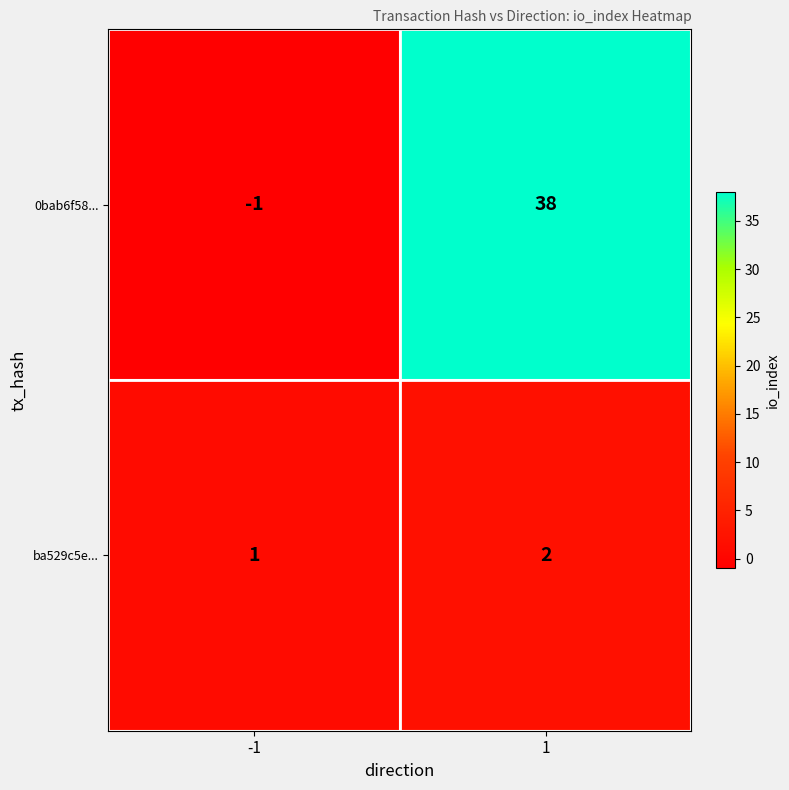

Count the number of data series in this chart.

2